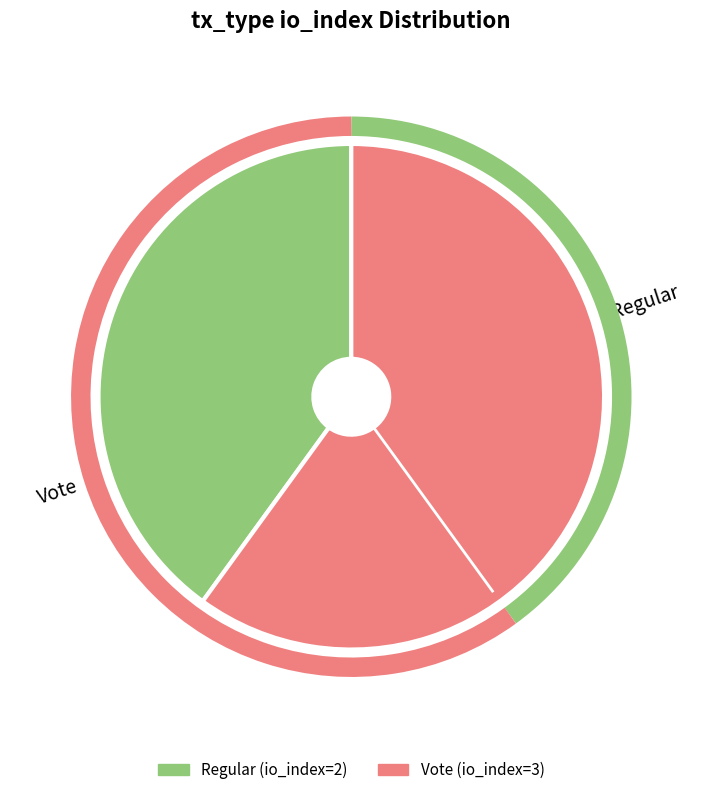

Is Vote (io_index=3) the majority of the pie?

Yes